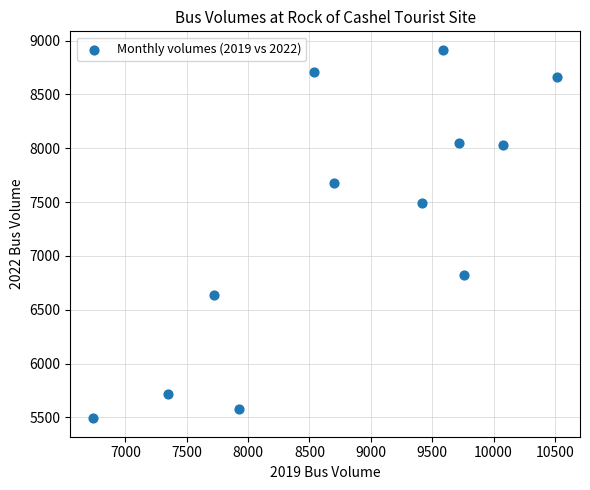

What Y value in the scatter plot is closest to 7203?

7493